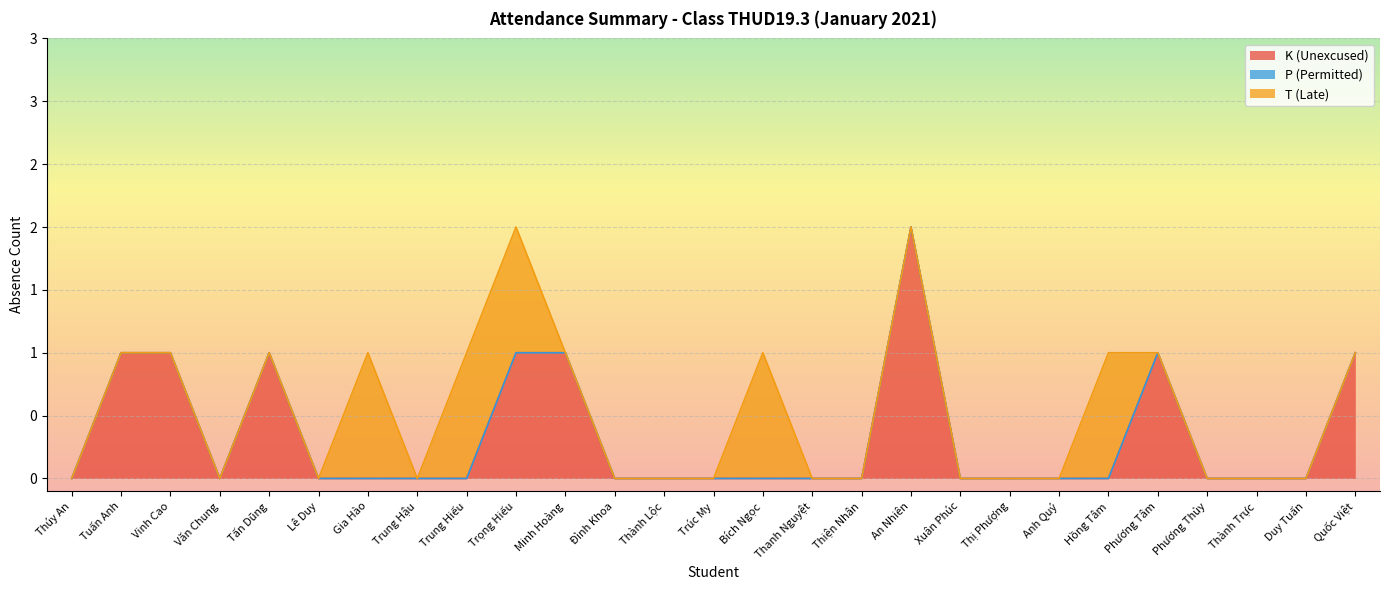

Between Trung Hiếu and Hồng Tâm, which series saw the biggest shift?

K (Unexcused)